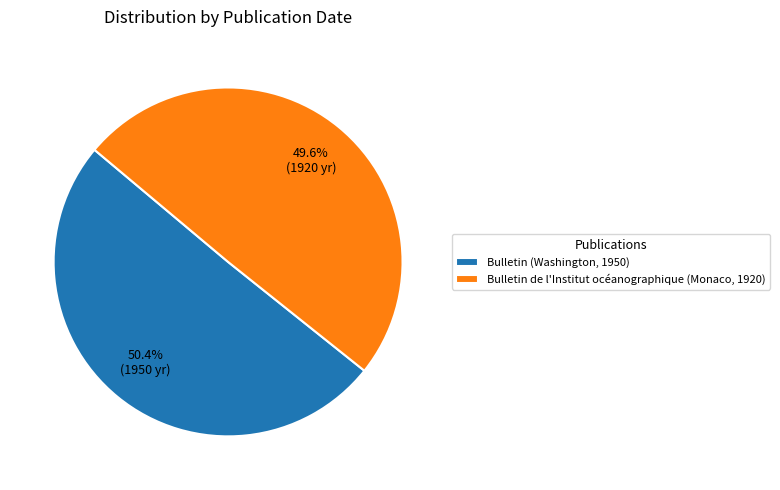

Which has a higher value, Bulletin de l'Institut océanographique (Monaco, 1920) or Bulletin (Washington, 1950)?

Bulletin (Washington, 1950)